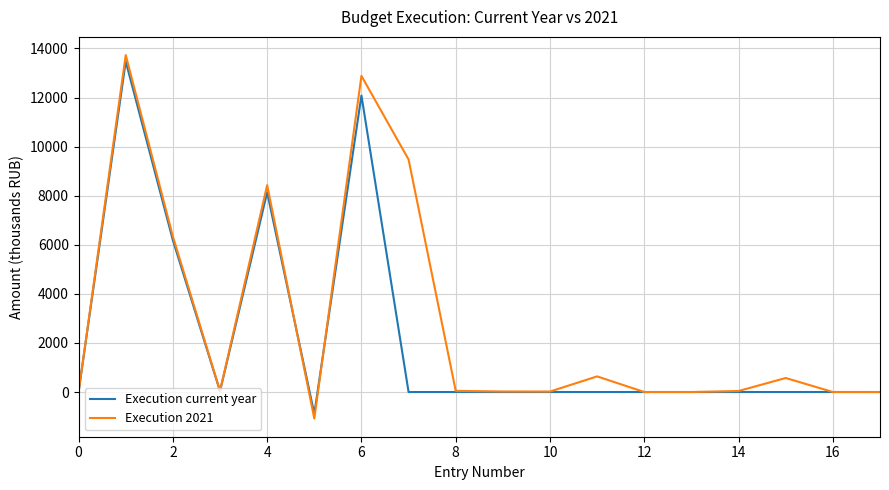

How many lines are shown in the chart?

2